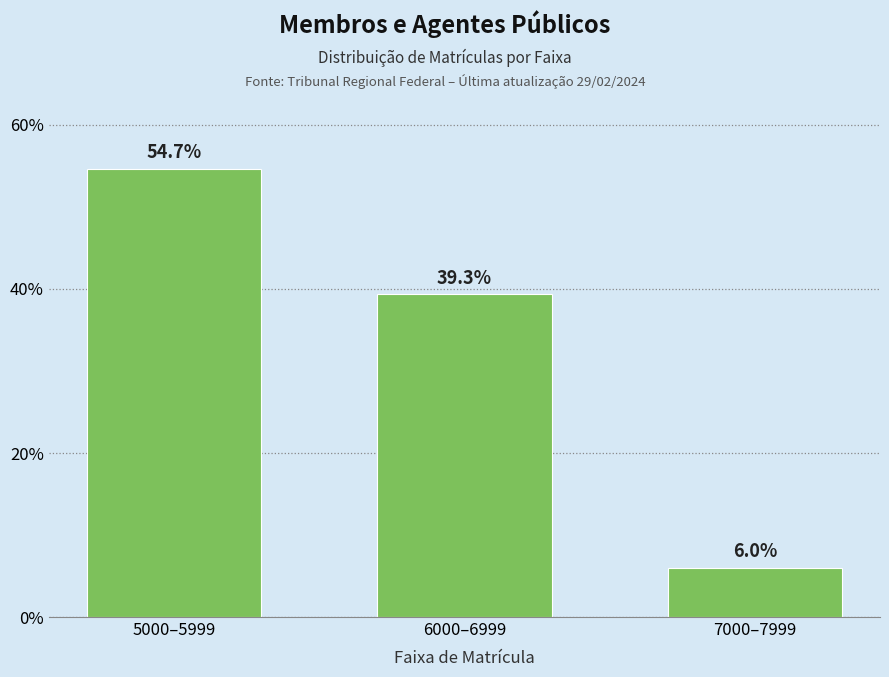

Reading left to right, list all the values displayed in this chart.

5000–5999=54.7	6000–6999=39.3	7000–7999=6.0